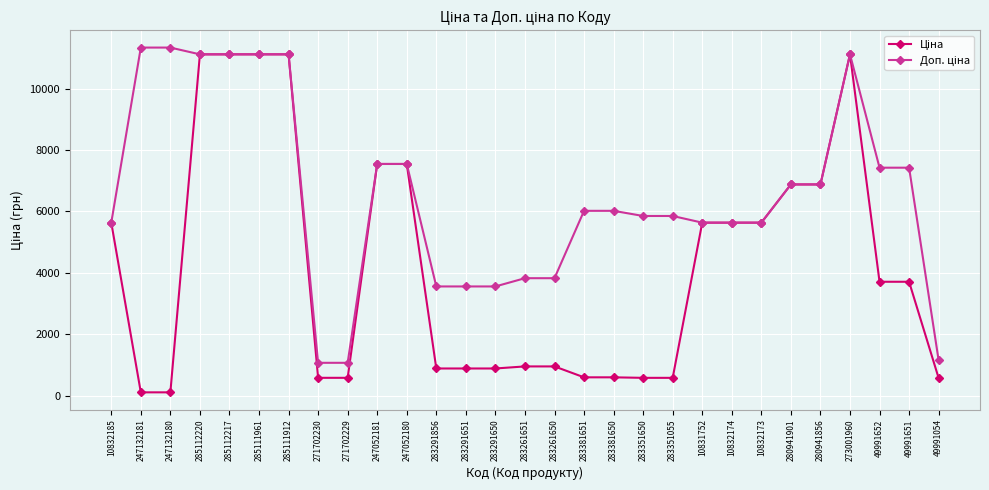

What is the greatest value displayed?

11334.0